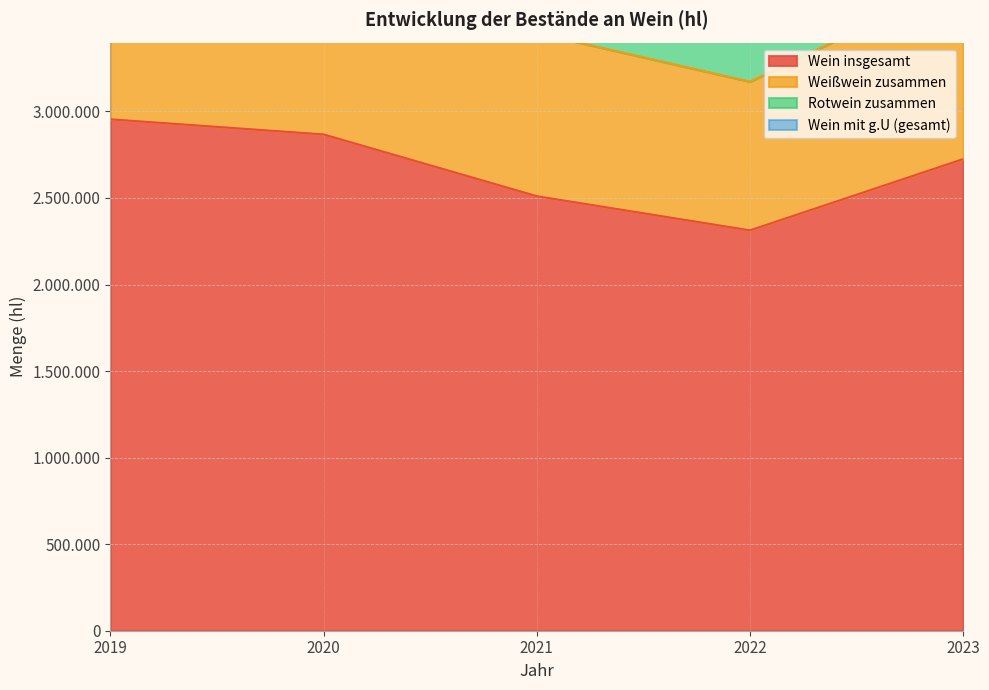

What is the difference between the highest and lowest values at 2019?

5683843